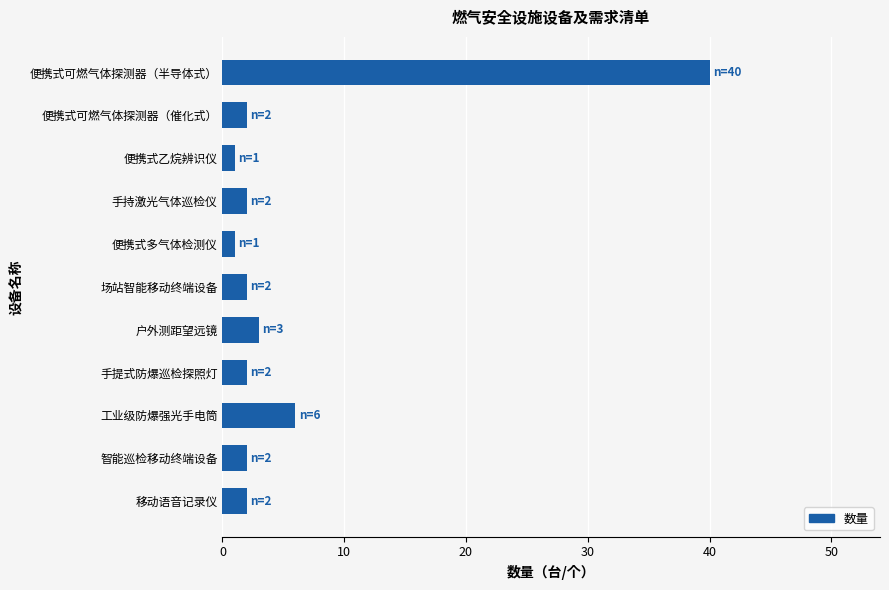

At which label is the value closest to 20?

工业级防爆强光手电筒